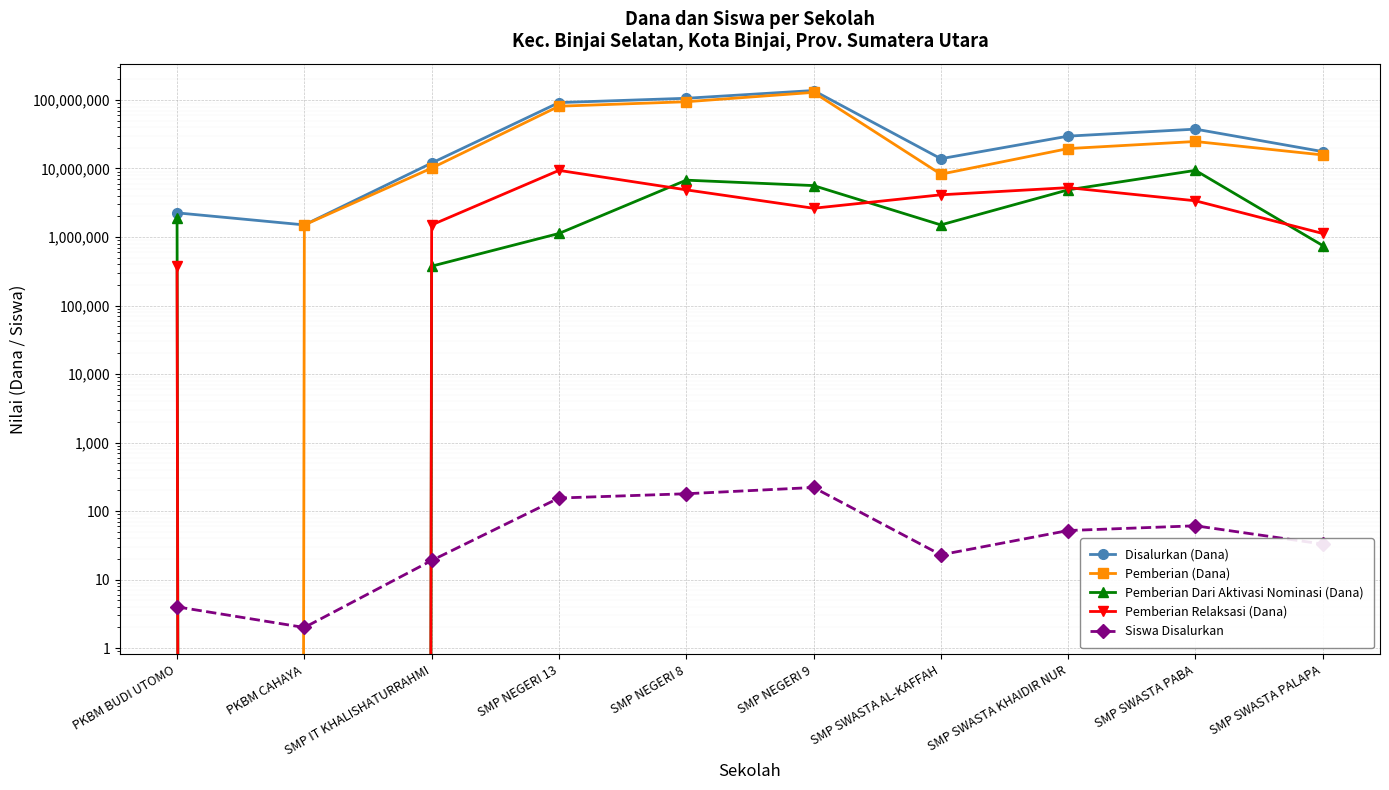

How many times do Pemberian Relaksasi (Dana) and Pemberian (Dana) cross each other?

1